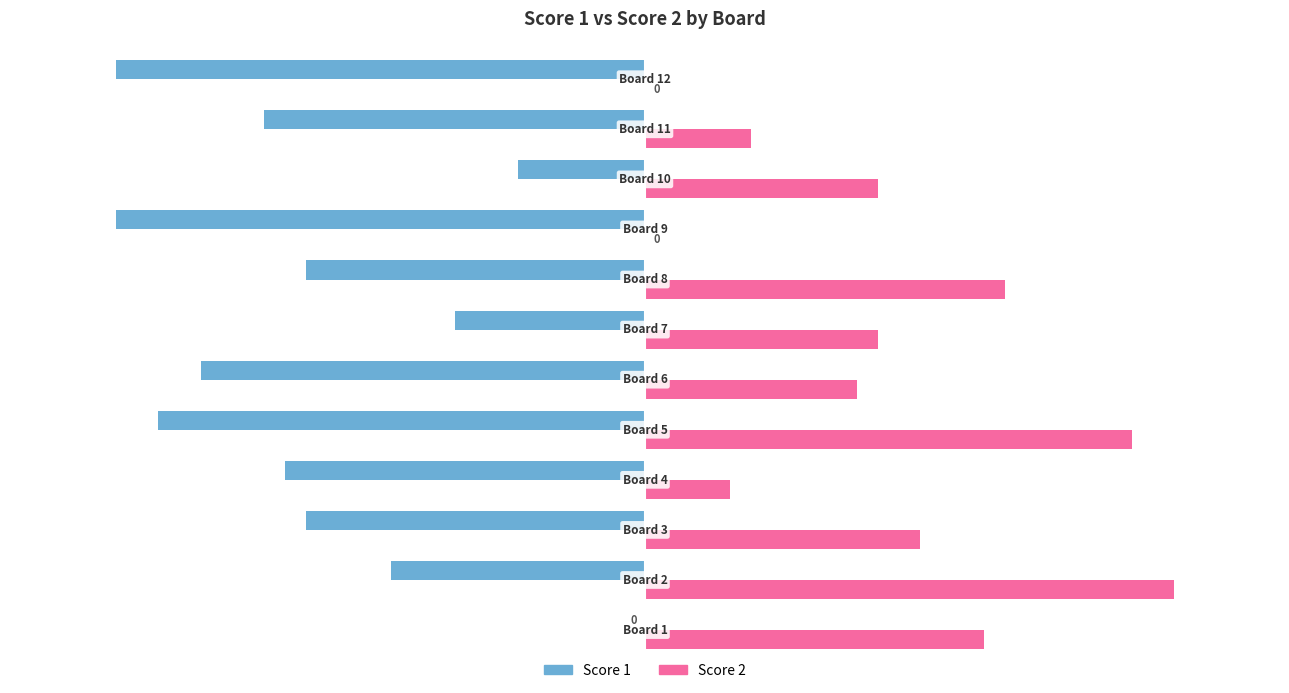

What is the sum of all Score 1 values?

-188